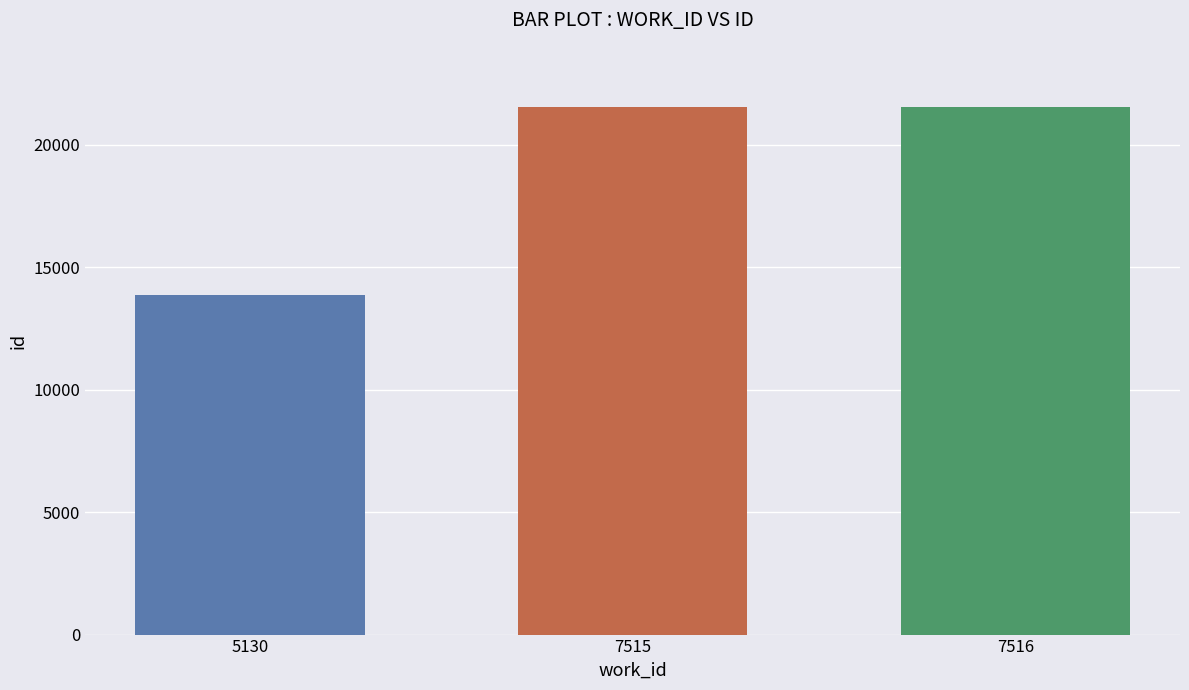

Which has a higher value, 7515 or 5130?

7515